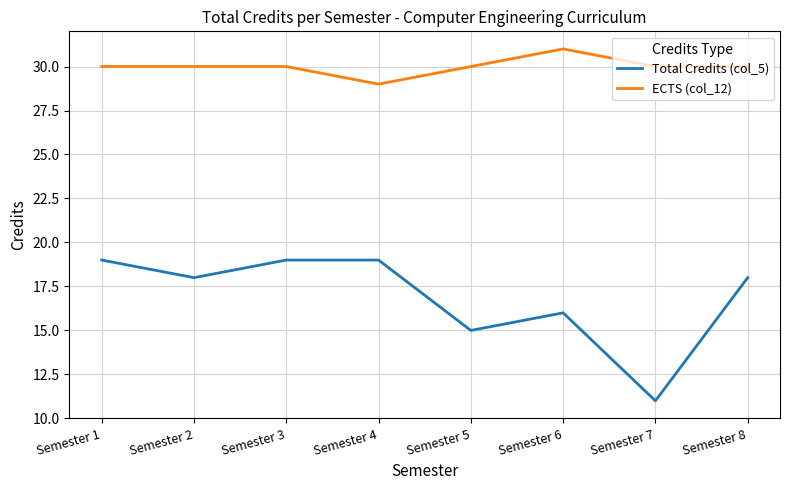

The value of Total Credits (col_5) at Semester 5 is 15. True or false?

True